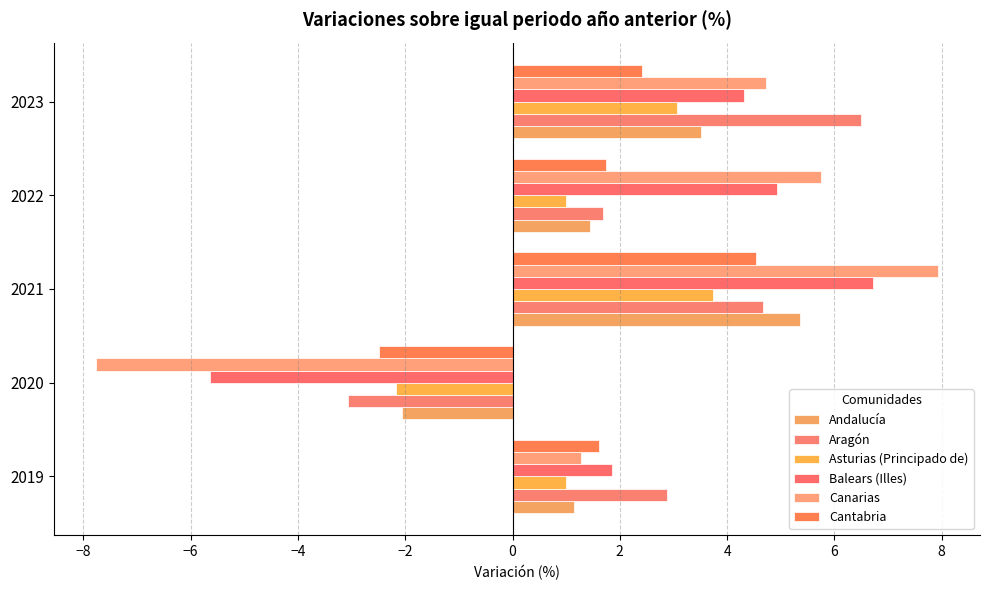

How many values in the Cantabria series exceed 1?

4